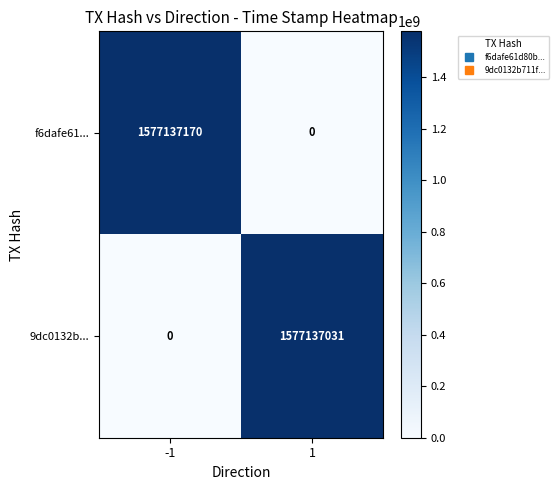

Which series changed the most between -1 and 1?

f6dafe61...